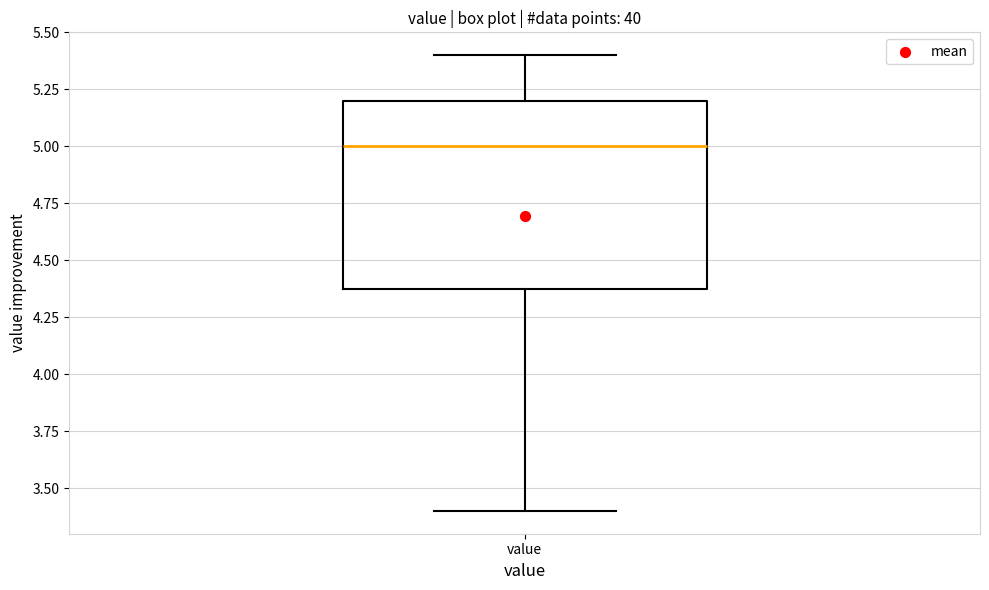

Where does the upper whisker of the box for value end on the y-axis? The values are not printed on the chart, so give them approximately, as read against the axis.

5.4